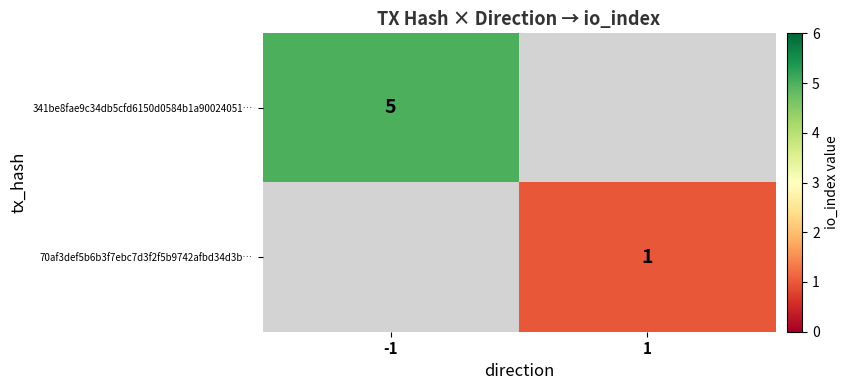

At which category is the sum across all series the highest?

-1